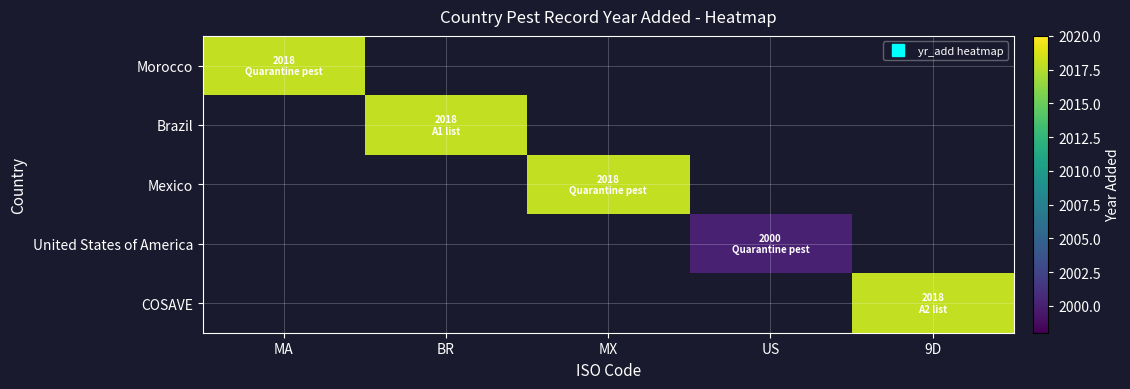

Is the value of COSAVE at BR greater than the value of United States of America at MA?

No